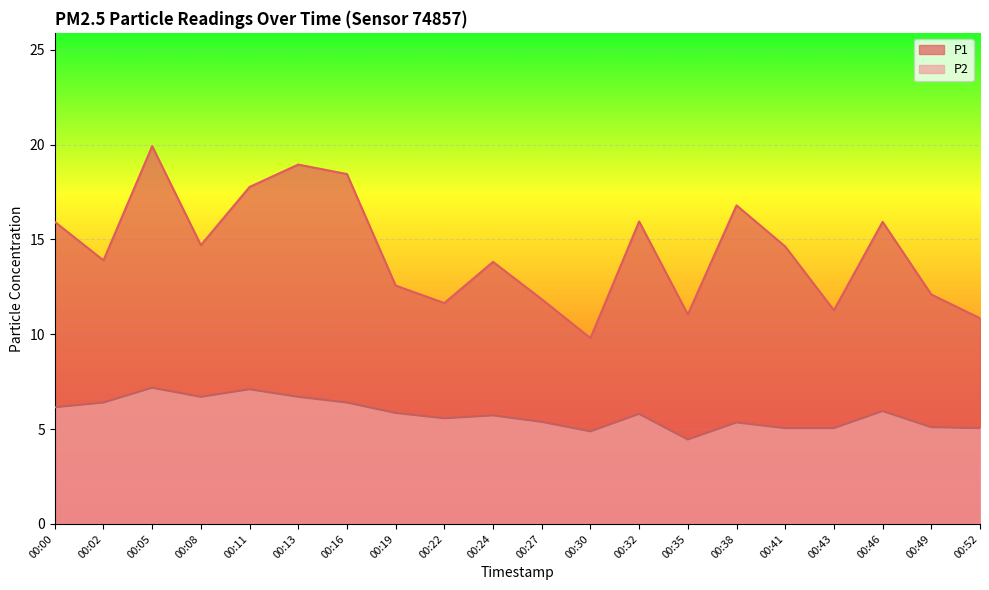

Does the chart display data point markers on the line(s)?

No